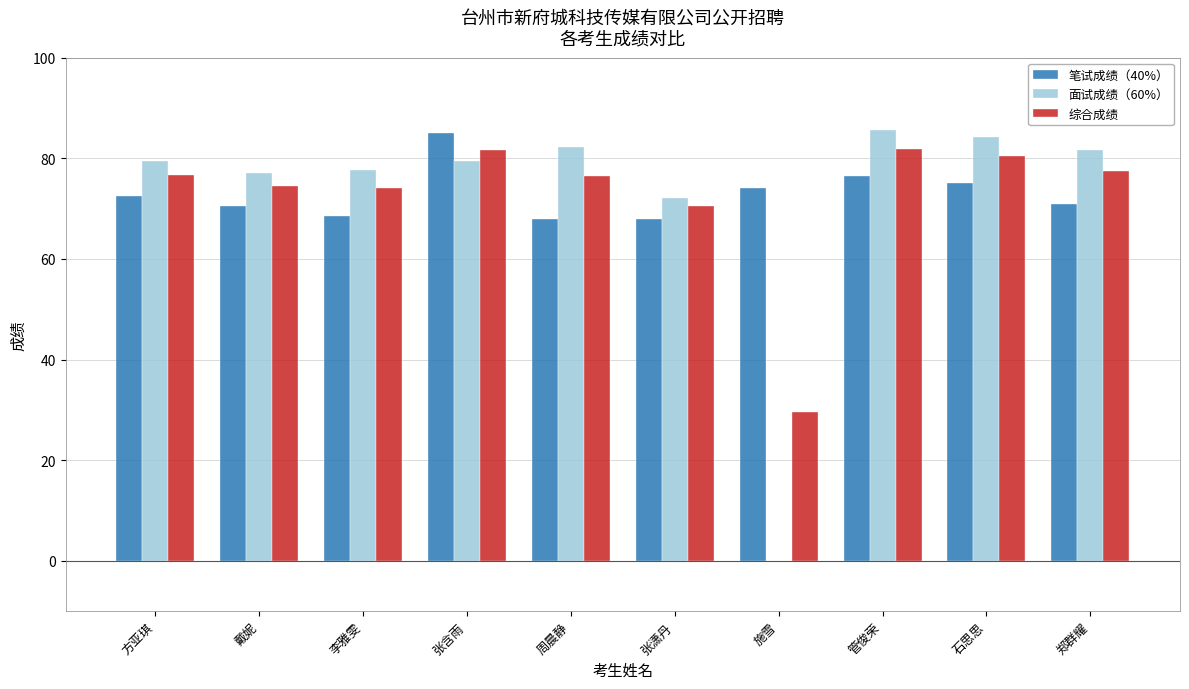

Count the number of categories in the chart.

10